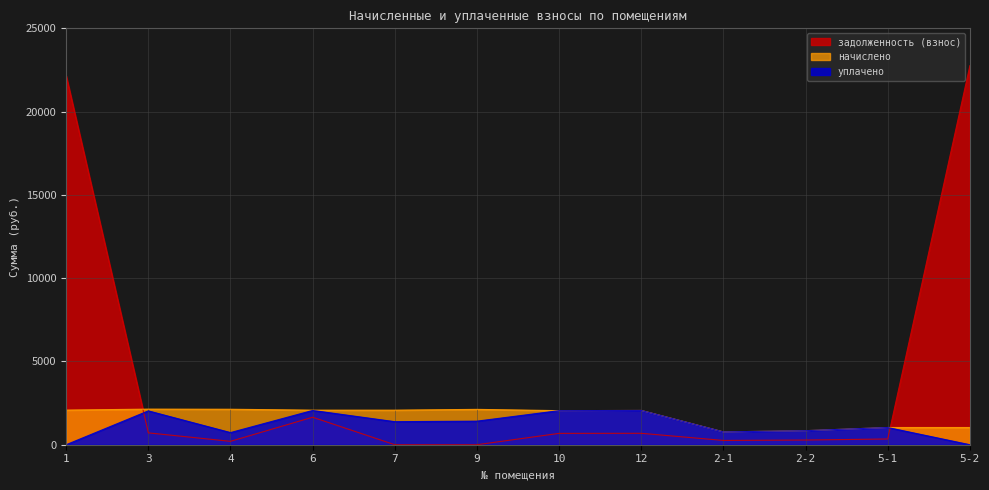

What is the label of the 9th point from the left?

2-1